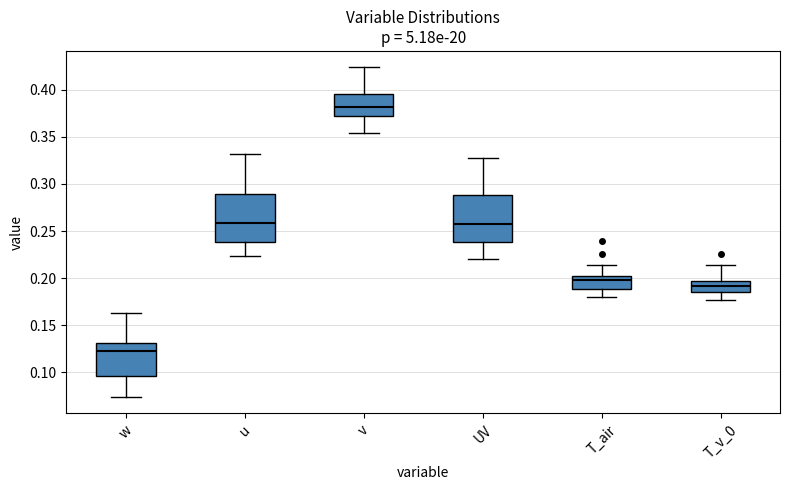

Where does the upper whisker of the box for T_air end on the y-axis? The values are not printed on the chart, so give them approximately, as read against the axis.

0.215